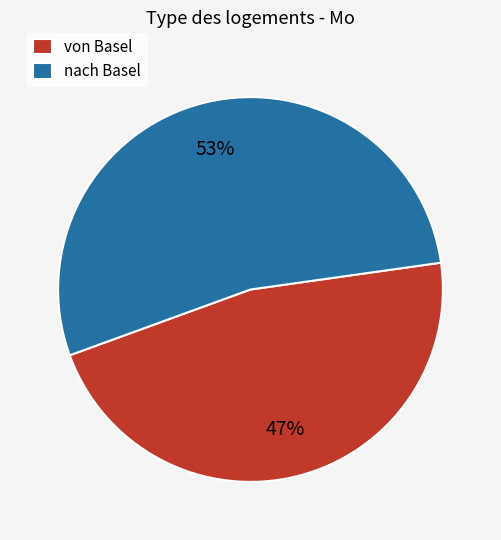

Does nach Basel represent more than half of the total?

Yes